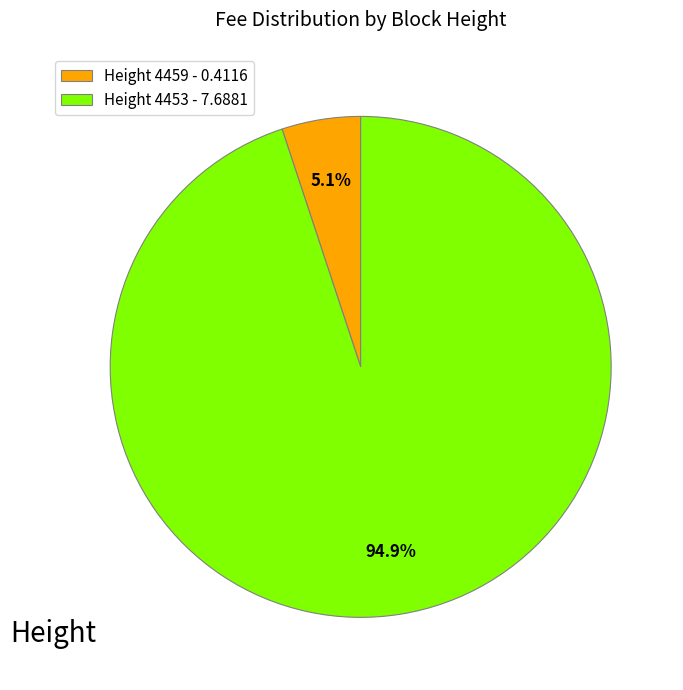

Between Height 4459 - 0.4116 and Height 4453 - 7.6881, which is larger?

Height 4453 - 7.6881